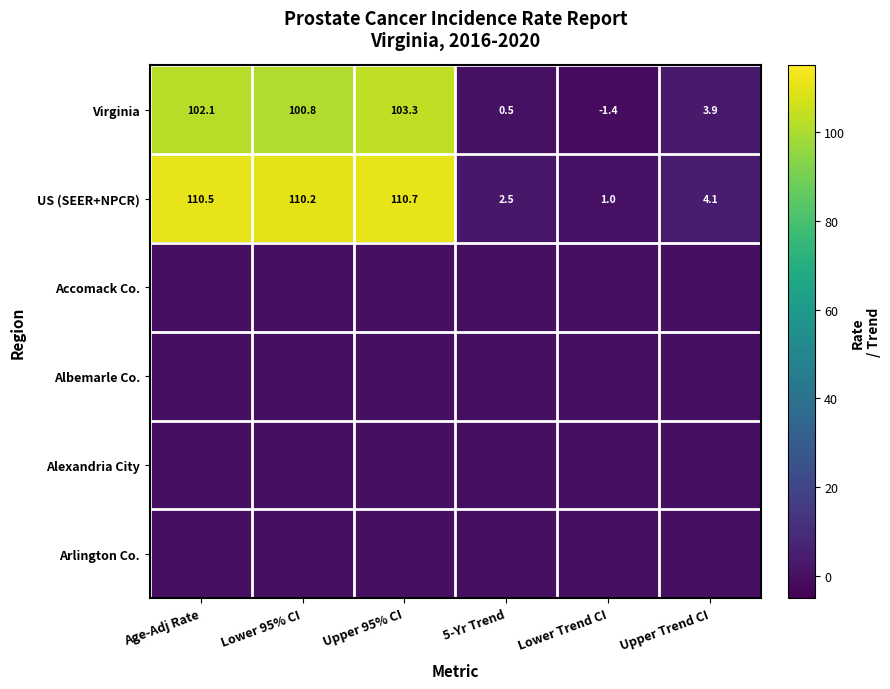

How many categories are shown in the chart?

6